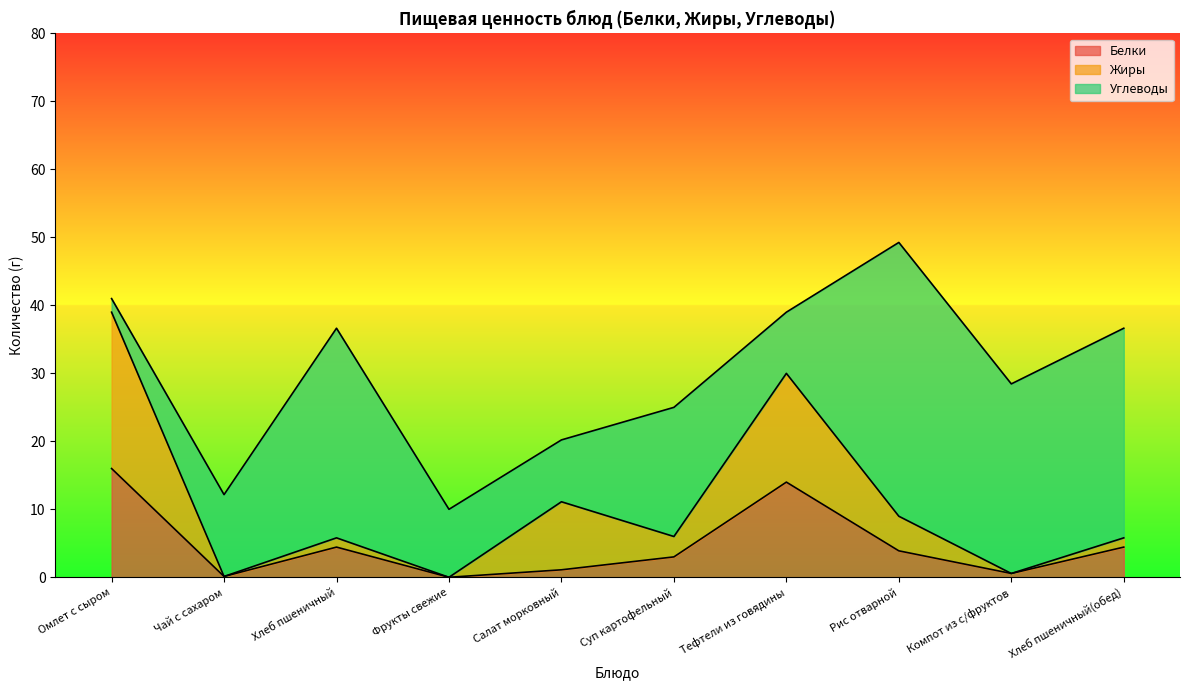

What position from the right is Омлет с сыром?

10